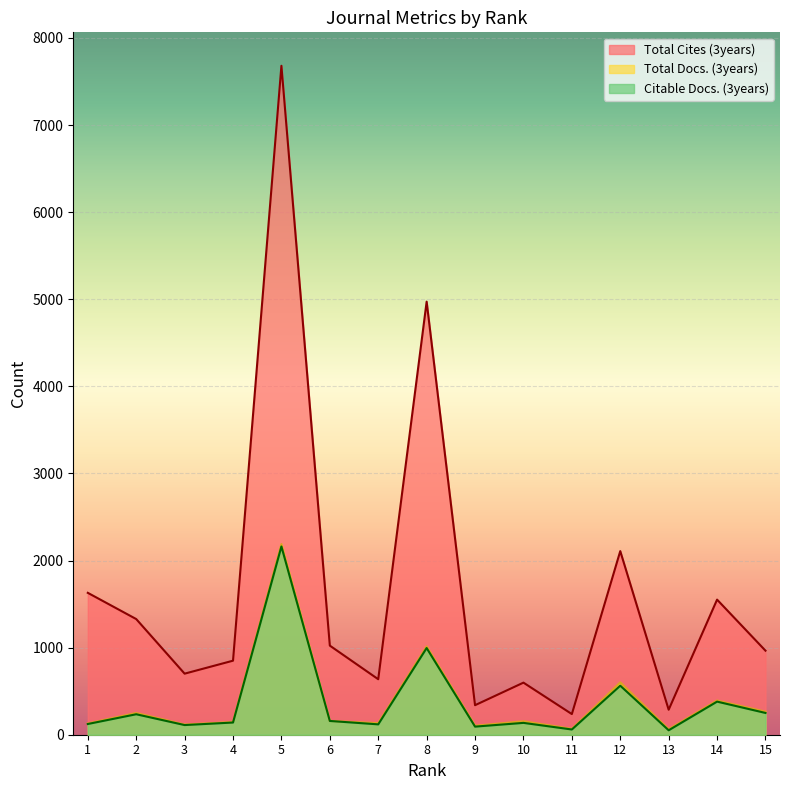

Is it true that Total Cites (3years) equals 1629 at 1?

True